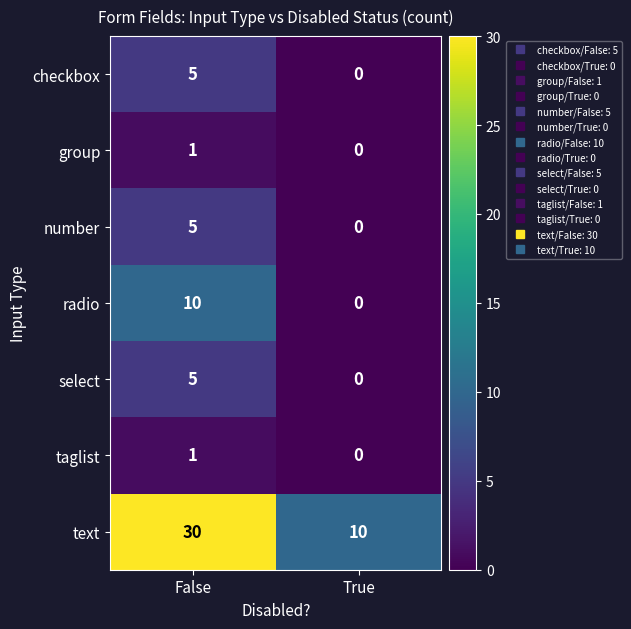

At which category is the sum across all series the highest?

False